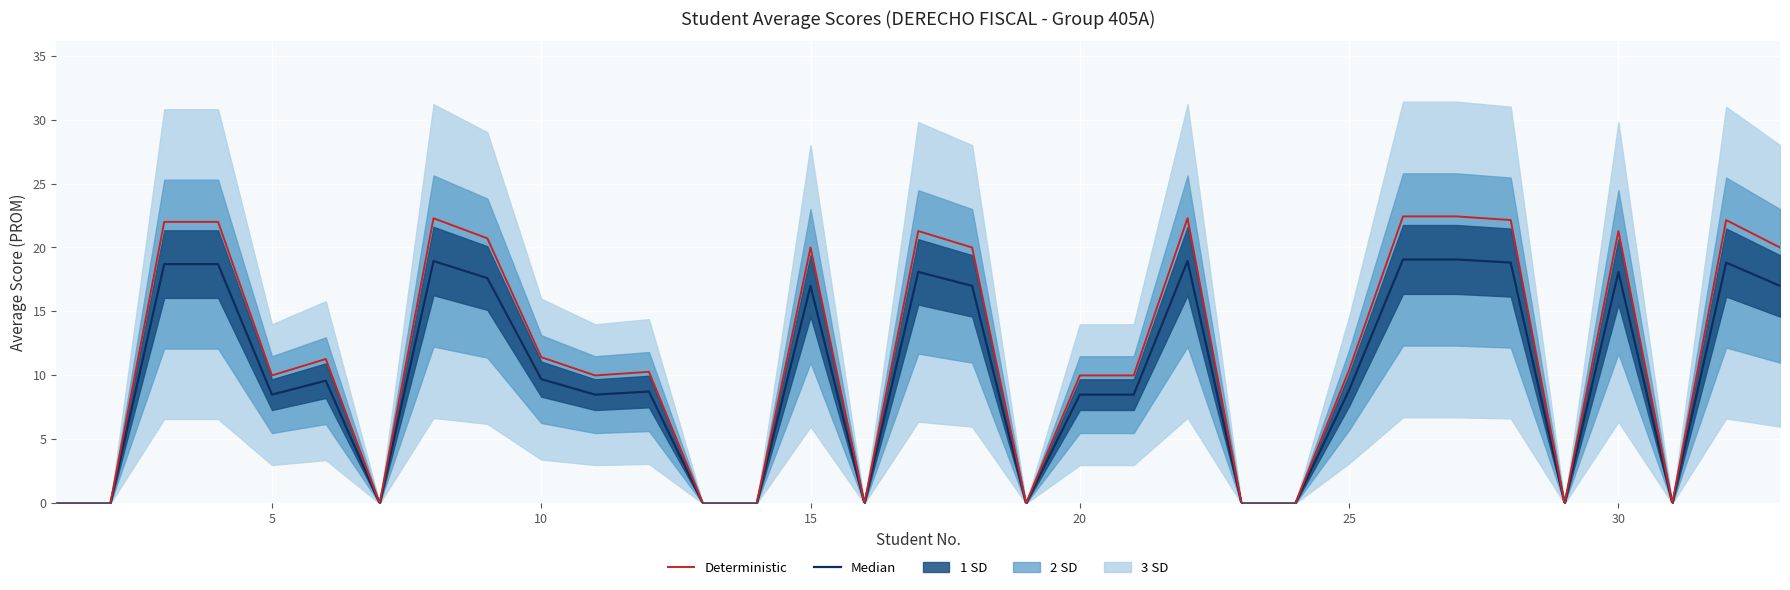

Rank the series by their average value, from lowest to highest.

Median, Deterministic